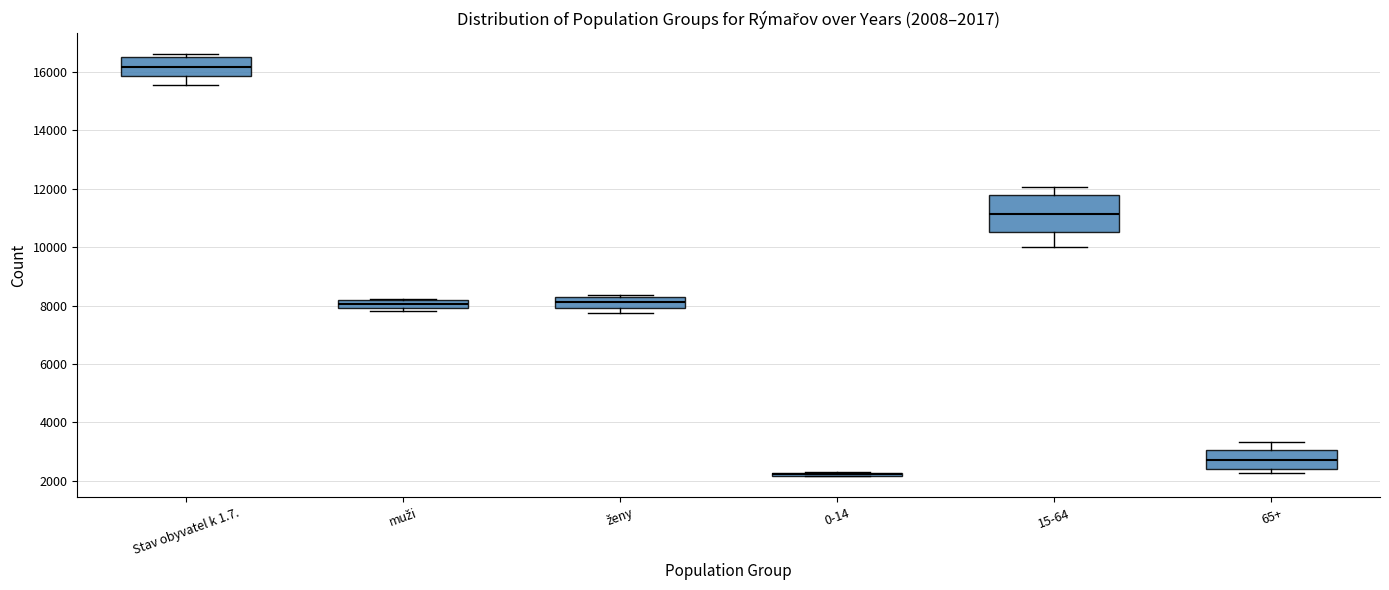

Which box is the tallest, from its lower edge to its upper edge?

15-64